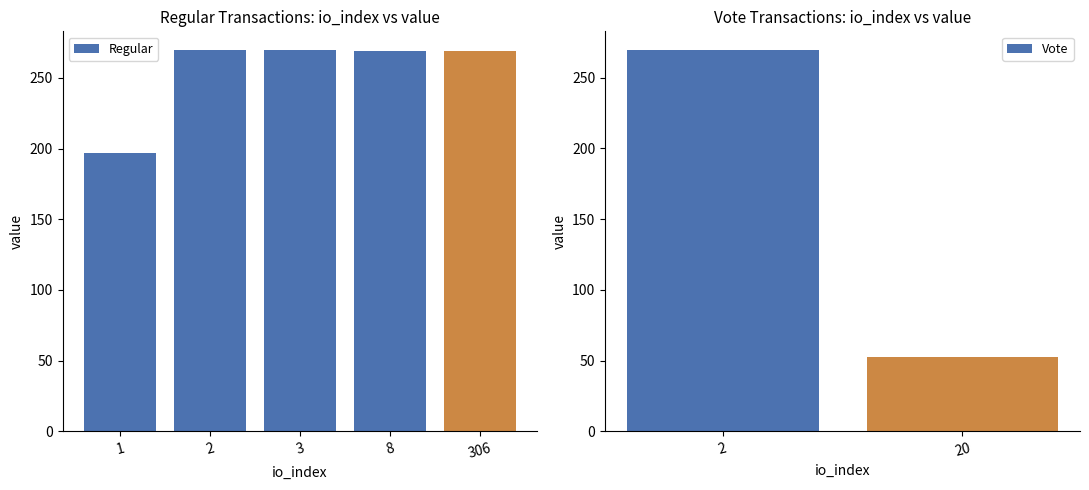

What is the average value of the Regular series?

254.9